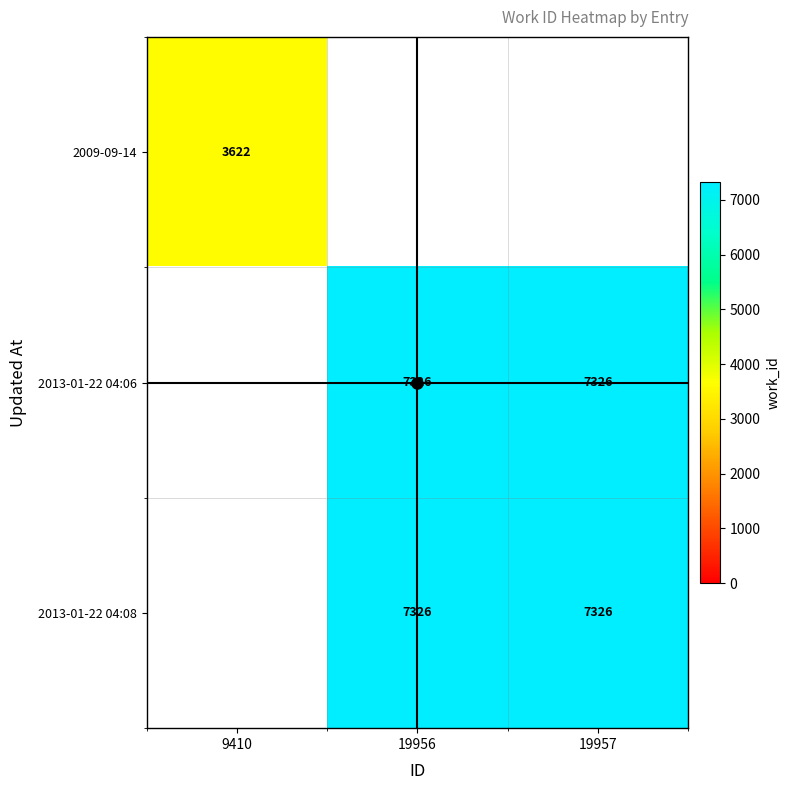

Is it true that 2009-09-14 equals 3622 at 9410?

True